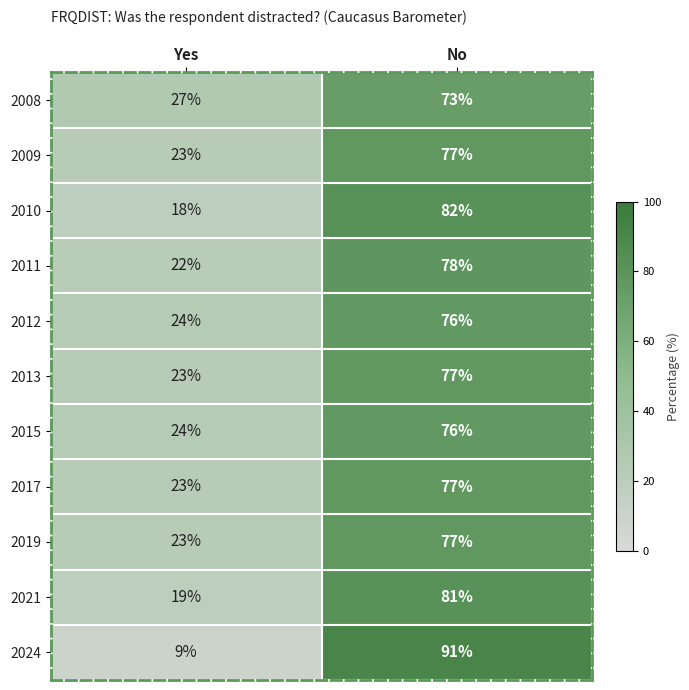

Rank the categories by 2009 value from highest to lowest.

No, Yes